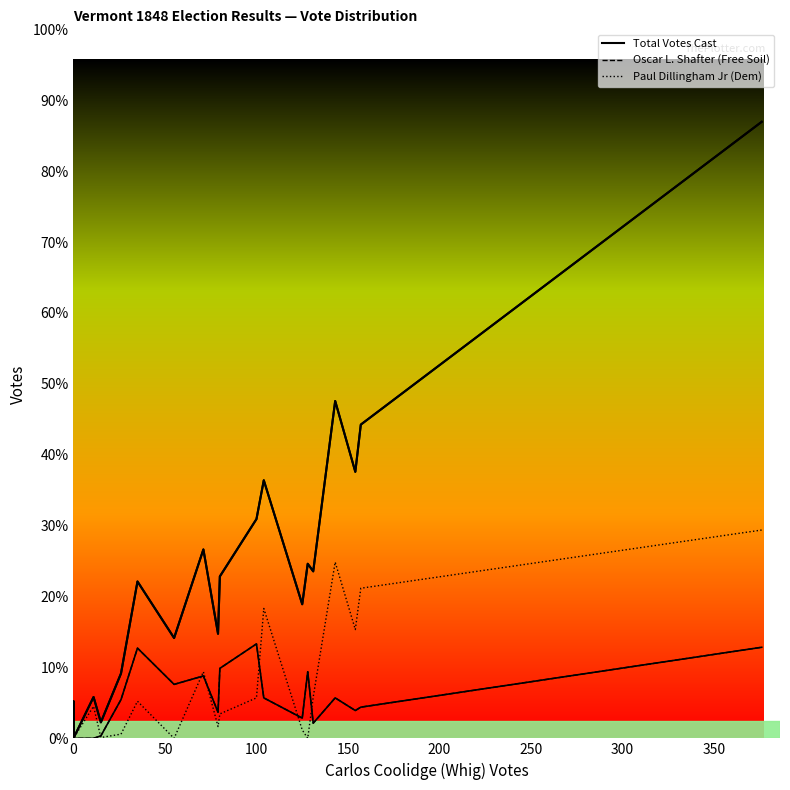

What is the difference between the second highest and minimum values in the Oscar L. Shafter (Free Soil) series?

108